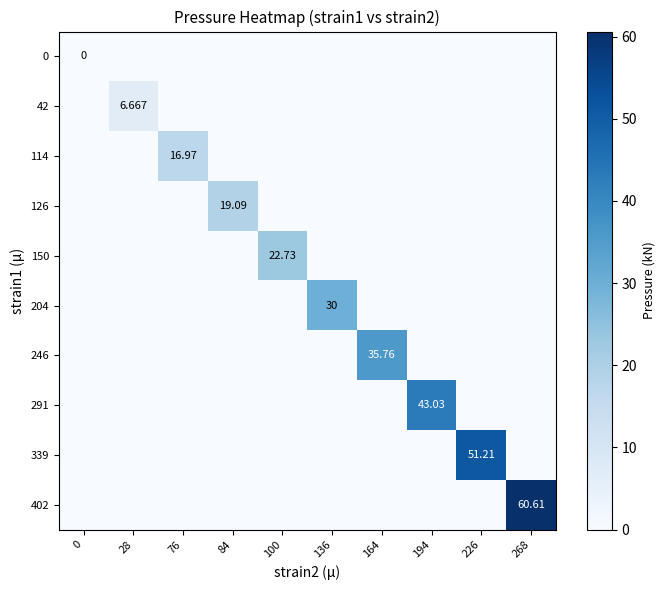

How many values in the 126 series exceed 0?

1